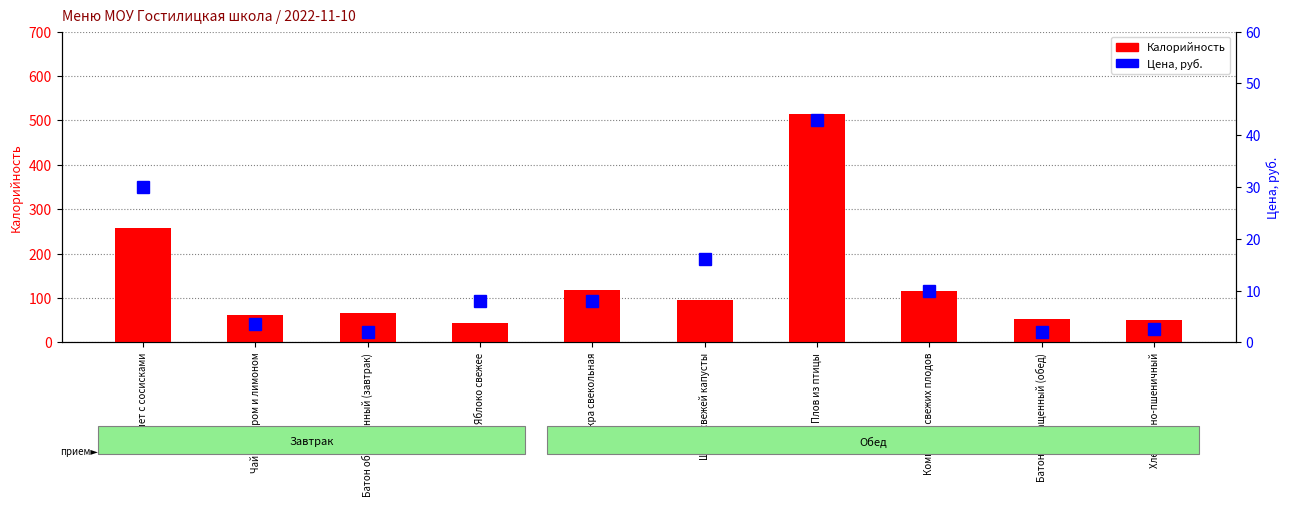

At which category does the chart reach its minimum across all series?

Батон обогащенный (завтрак)